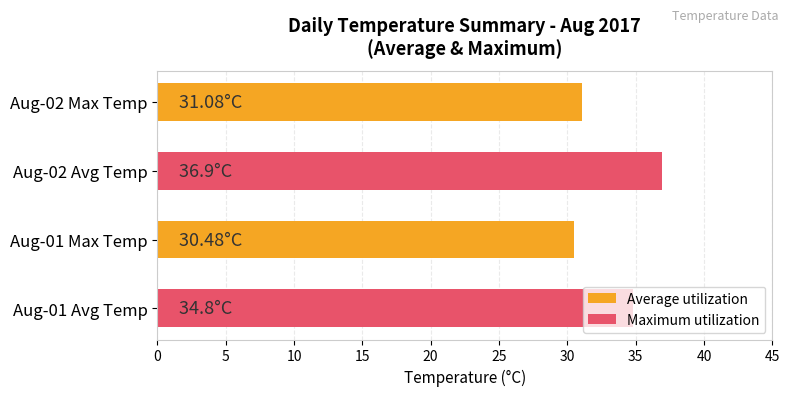

What is the difference between the maximum and minimum values?

6.4